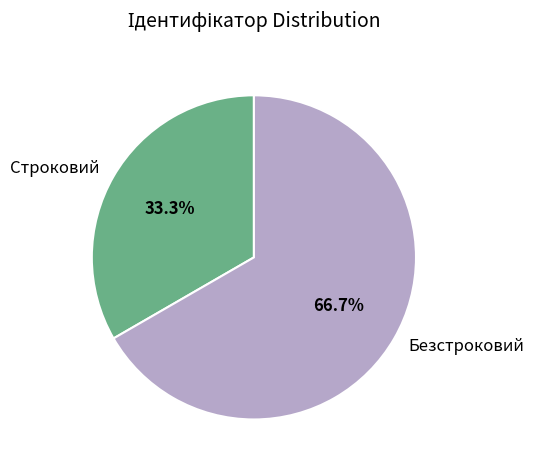

Approximately how many times larger is the value at Безстроковий compared to Строковий?

2.0